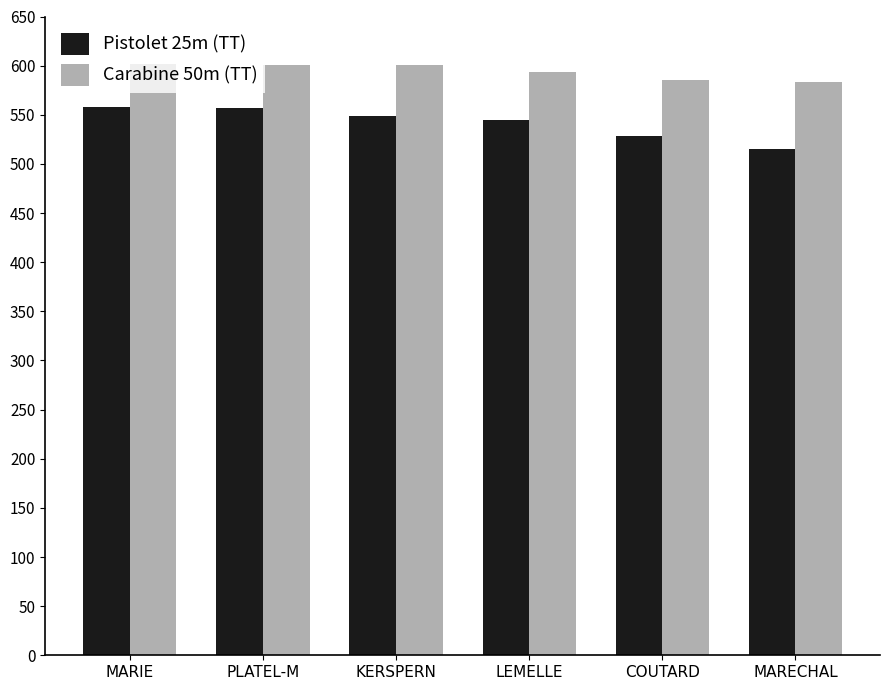

What is the total value across all series at COUTARD?

1113.1